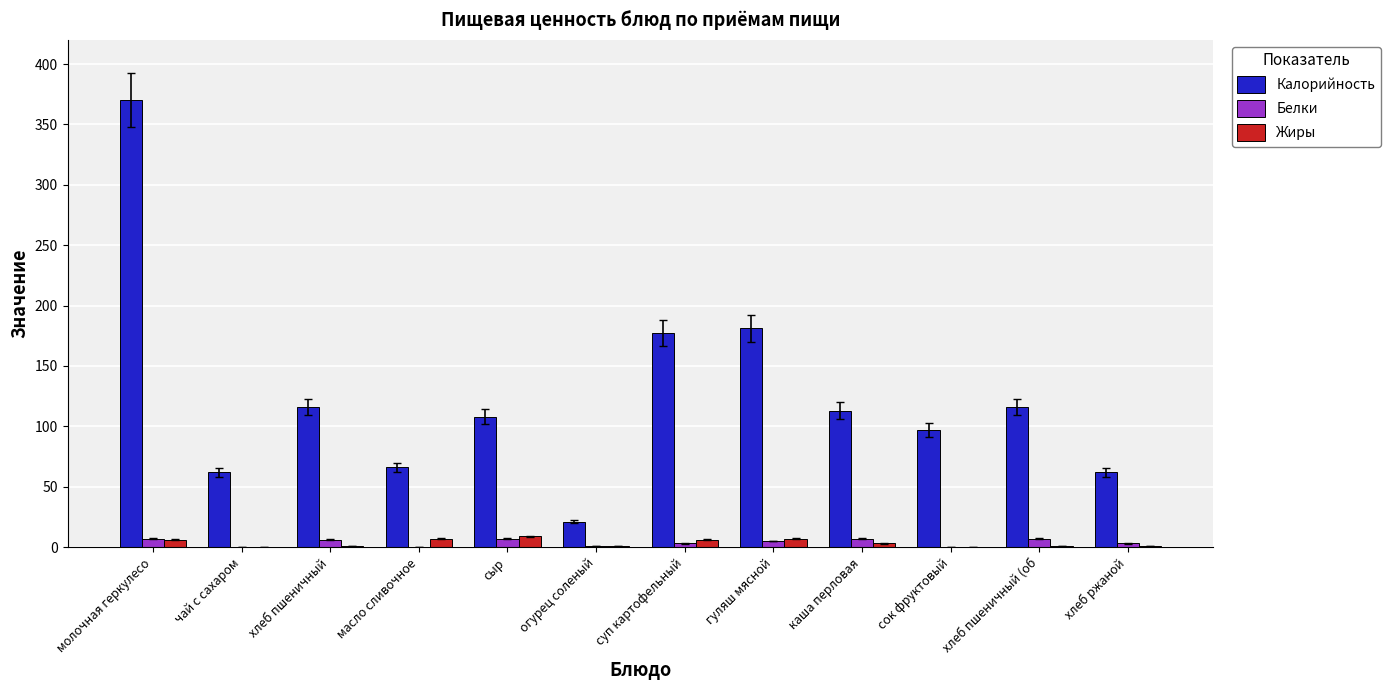

Which series changed the most between хлеб пшеничный and суп картофельный?

Калорийность